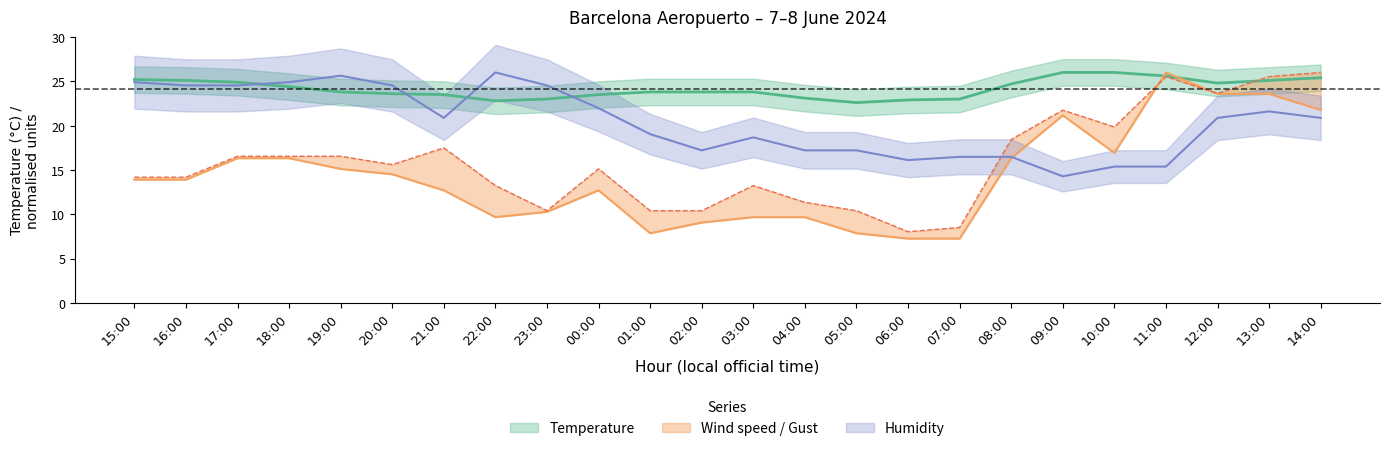

Reading left to right, extract all data points from this chart.

Temperature: 15:00=25.2	16:00=25.1	17:00=24.9	18:00=24.4	19:00=23.8	20:00=23.6	21:00=23.5	22:00=22.8	23:00=23.0	00:00=23.5	01:00=23.8	02:00=23.8	03:00=23.8	04:00=23.1	05:00=22.6	06:00=22.9	07:00=23.0	08:00=24.7	09:00=26.0	10:00=26.0	11:00=25.6	12:00=24.8	13:00=25.1	14:00=25.4
Wind speed: 15:00=13.9	16:00=13.9	17:00=16.3	18:00=16.3	19:00=15.1	20:00=14.5	21:00=12.7	22:00=9.7	23:00=10.3	00:00=12.7	01:00=7.9	02:00=9.1	03:00=9.7	04:00=9.7	05:00=7.9	06:00=7.3	07:00=7.3	08:00=16.3	09:00=21.2	10:00=16.9	11:00=26.0	12:00=23.6	13:00=23.6	14:00=21.8
Gust: 15:00=14.2	16:00=14.2	17:00=16.5	18:00=16.5	19:00=16.5	20:00=15.6	21:00=17.5	22:00=13.2	23:00=10.4	00:00=15.1	01:00=10.4	02:00=10.4	03:00=13.2	04:00=11.3	05:00=10.4	06:00=8.0	07:00=8.5	08:00=18.4	09:00=21.7	10:00=19.9	11:00=25.5	12:00=23.6	13:00=25.5	14:00=26.0
Humidity: 15:00=24.9	16:00=24.5	17:00=24.5	18:00=24.9	19:00=25.6	20:00=24.5	21:00=20.9	22:00=26.0	23:00=24.5	00:00=22.0	01:00=19.0	02:00=17.2	03:00=18.7	04:00=17.2	05:00=17.2	06:00=16.1	07:00=16.5	08:00=16.5	09:00=14.3	10:00=15.4	11:00=15.4	12:00=20.9	13:00=21.6	14:00=20.9